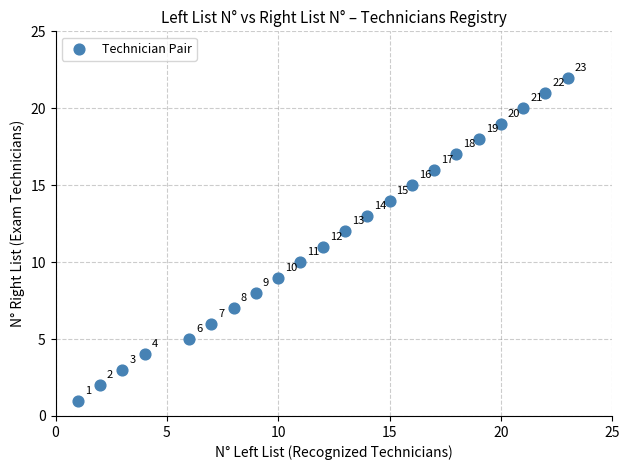

What is the range of Y values (max minus min)?

21